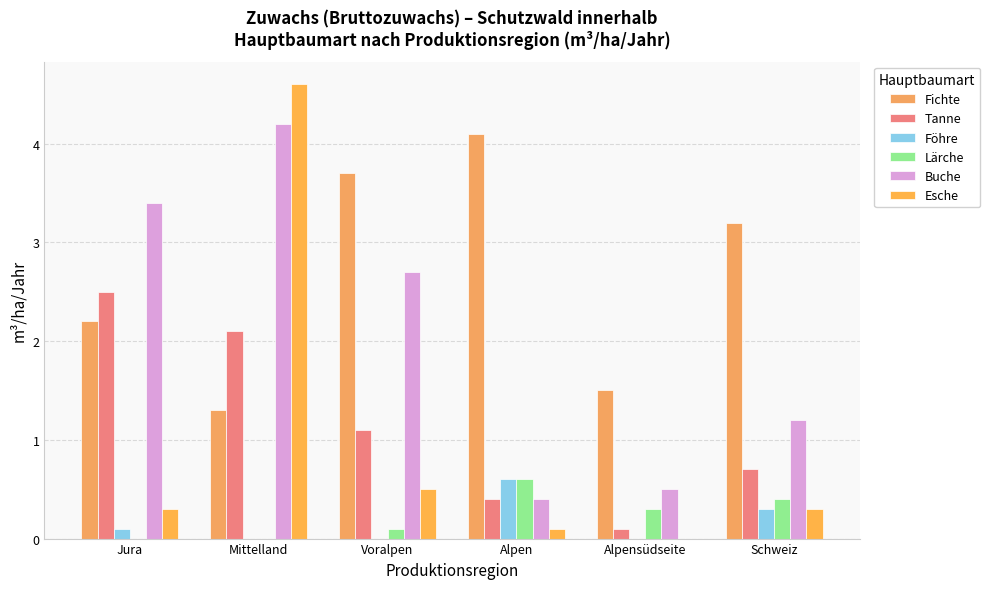

What is the sum of the Buche values at Voralpen and Mittelland?

6.9